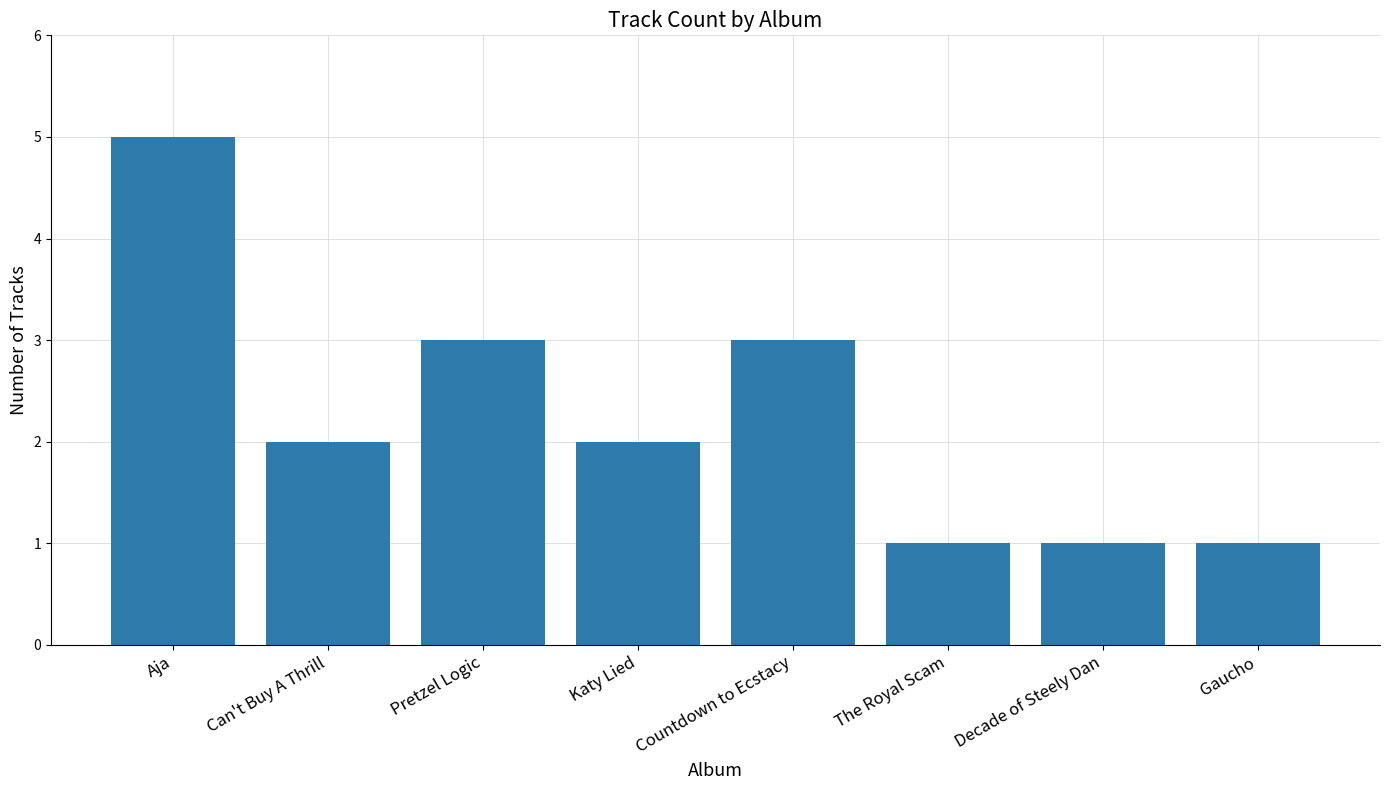

What is the difference between the values at Gaucho and Katy Lied?

1